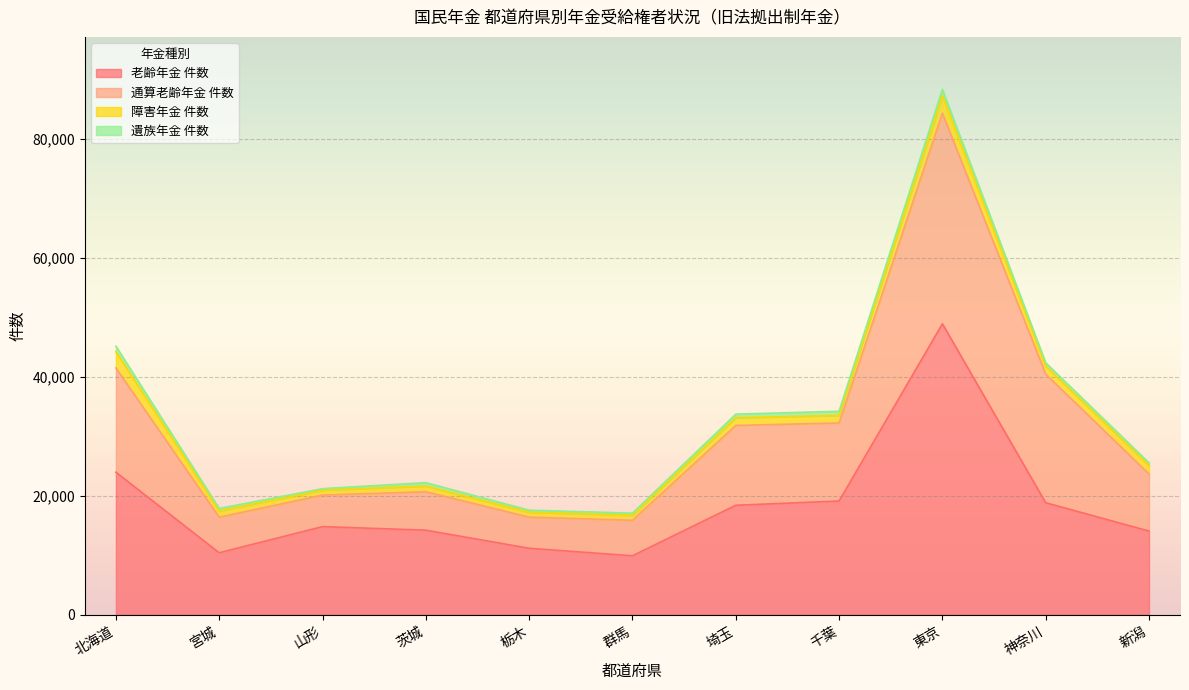

At which label does 老齢年金 件数 reach its peak?

東京